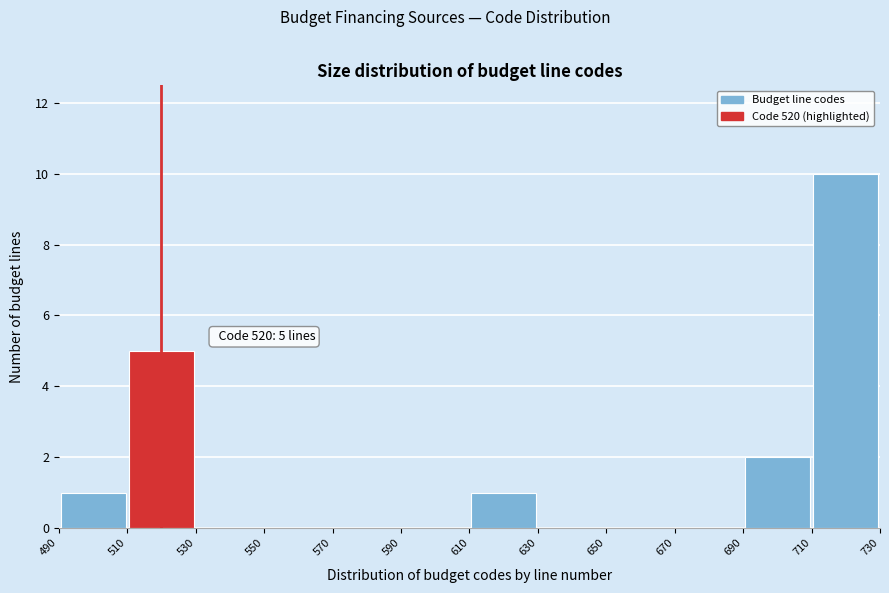

Which range on the x-axis has the tallest bar?

710 to 730